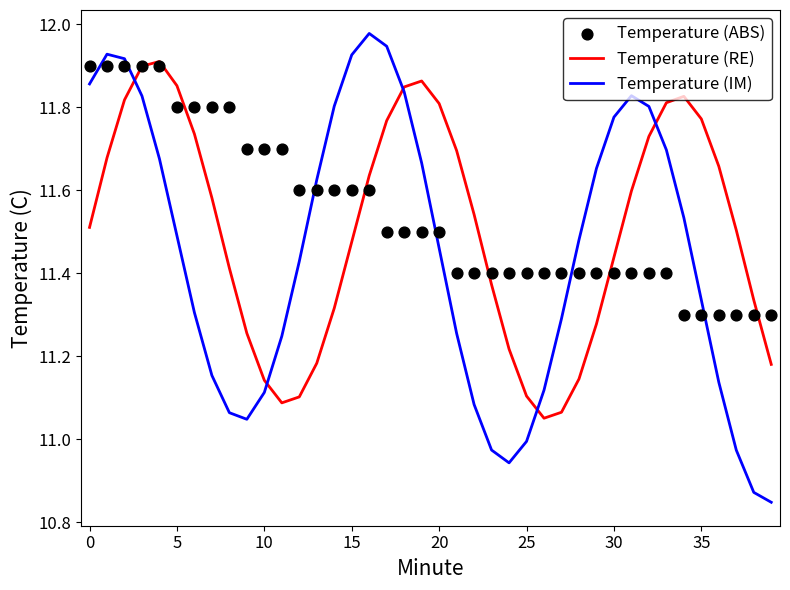

Which series has the largest total across all categories?

Temperature (ABS)